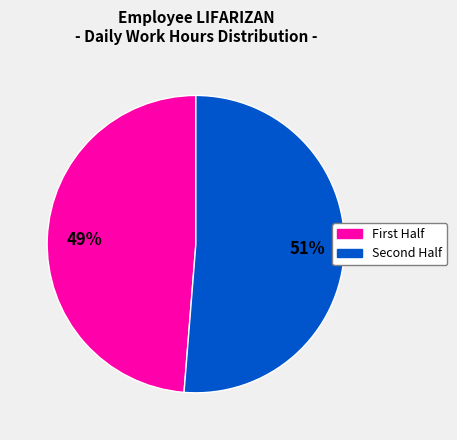

To the nearest percent, what is the average slice percentage?

50%